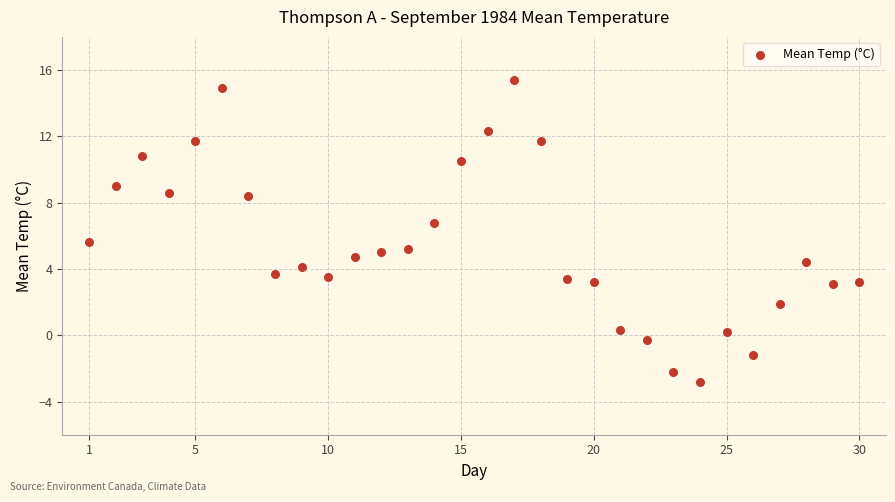

What Y value in the scatter plot is closest to 6?

5.6